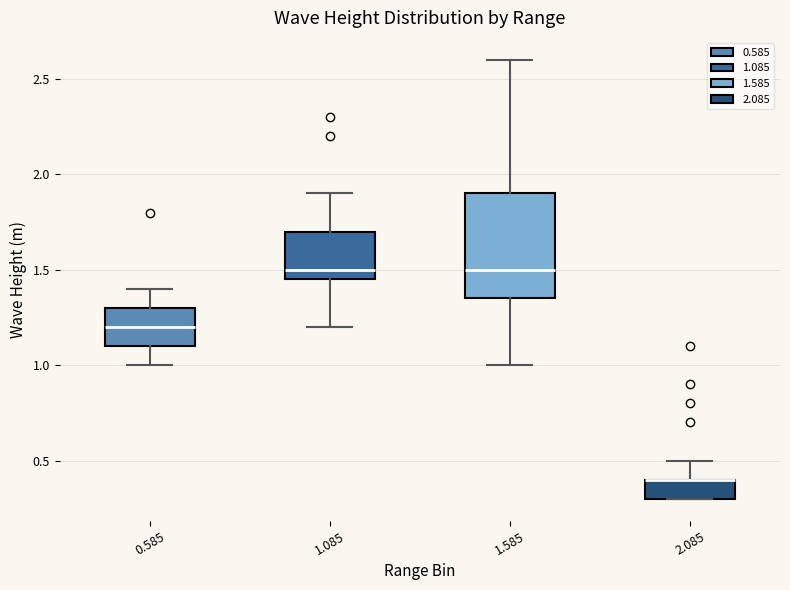

Reading left to right, transcribe this box plot: for each box, give where its median line is, the range the box spans, and where its two whiskers end, as read against the y-axis. The values are not printed on the chart, so give them approximately, as read against the axis.

0.585: median 1.20, box 1.10 to 1.30, whiskers 1.00 to 1.40
1.085: median 1.50, box 1.45 to 1.70, whiskers 1.20 to 1.90
1.585: median 1.50, box 1.35 to 1.90, whiskers 1.00 to 2.60
2.085: median 0.40 (drawn on the box's upper edge), box 0.30 to 0.40, whiskers 0.30 to 0.50